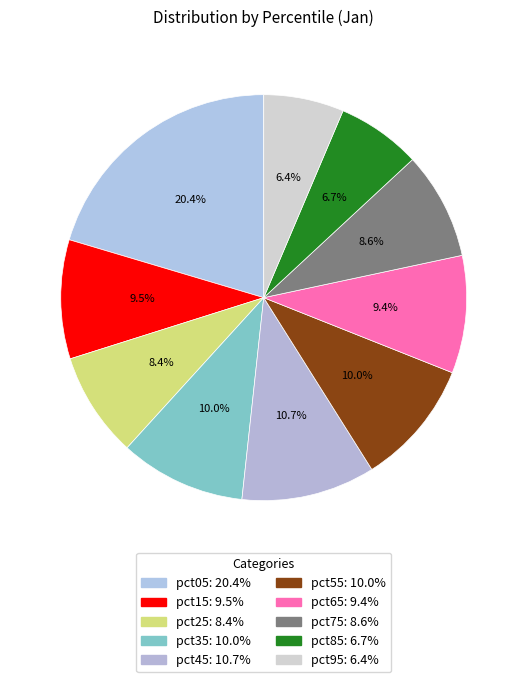

To the nearest percent, what is the difference between the largest and smallest slice percentages?

14%